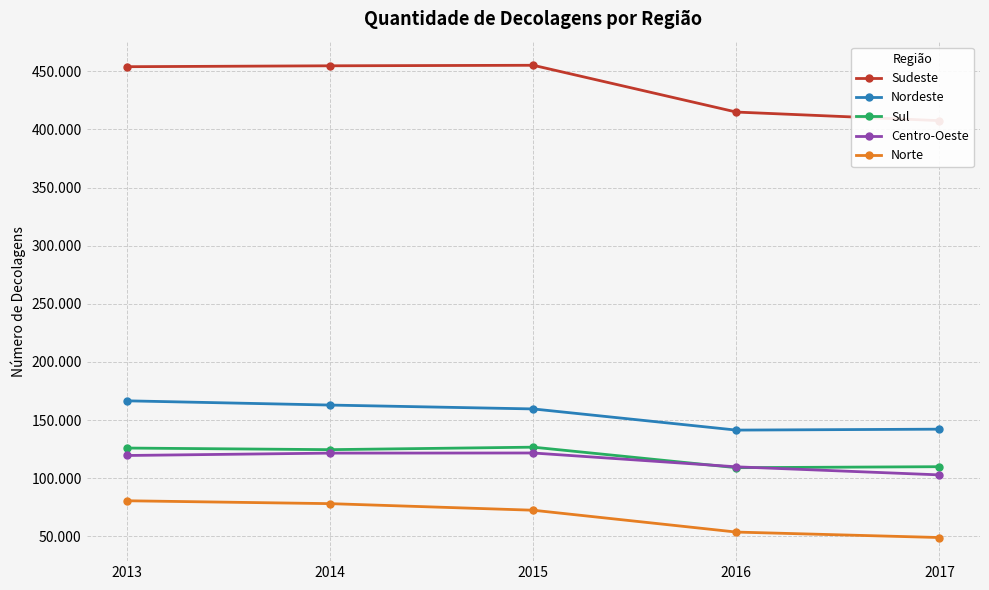

What is the difference between the maximum and minimum values in the Centro-Oeste series?

18832